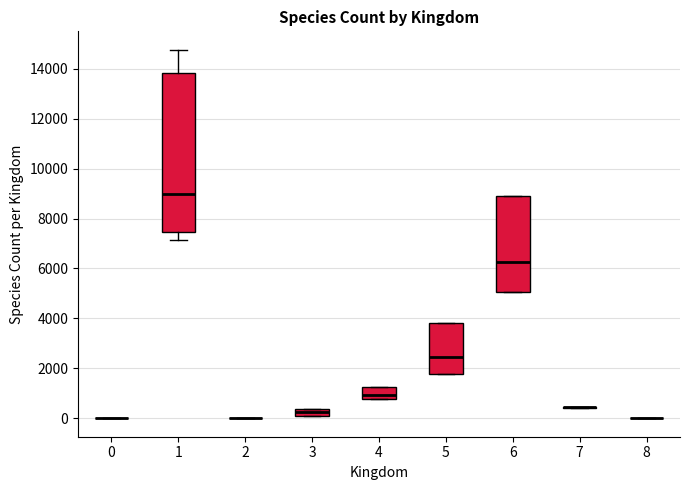

Which box is the tallest, from its lower edge to its upper edge?

1